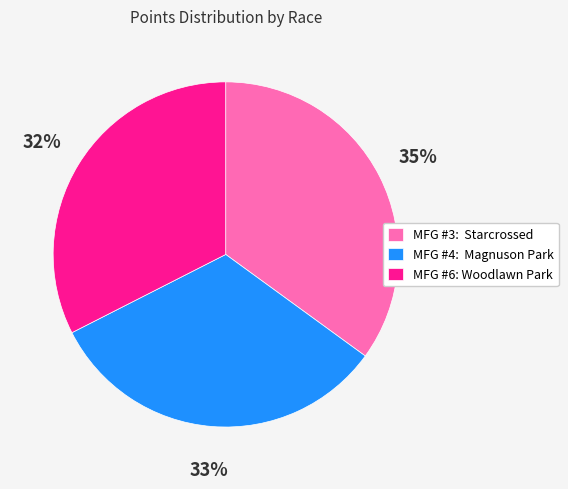

To the nearest percent, what percentage of the pie is MFG #6: Woodlawn Park?

32%